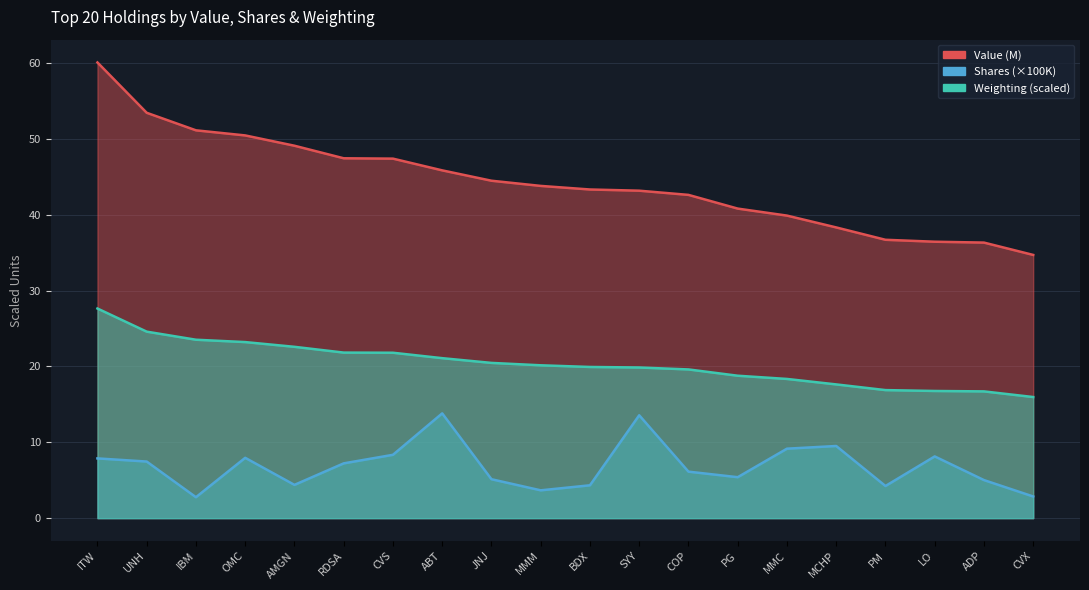

Does the chart display data point markers on the line(s)?

No